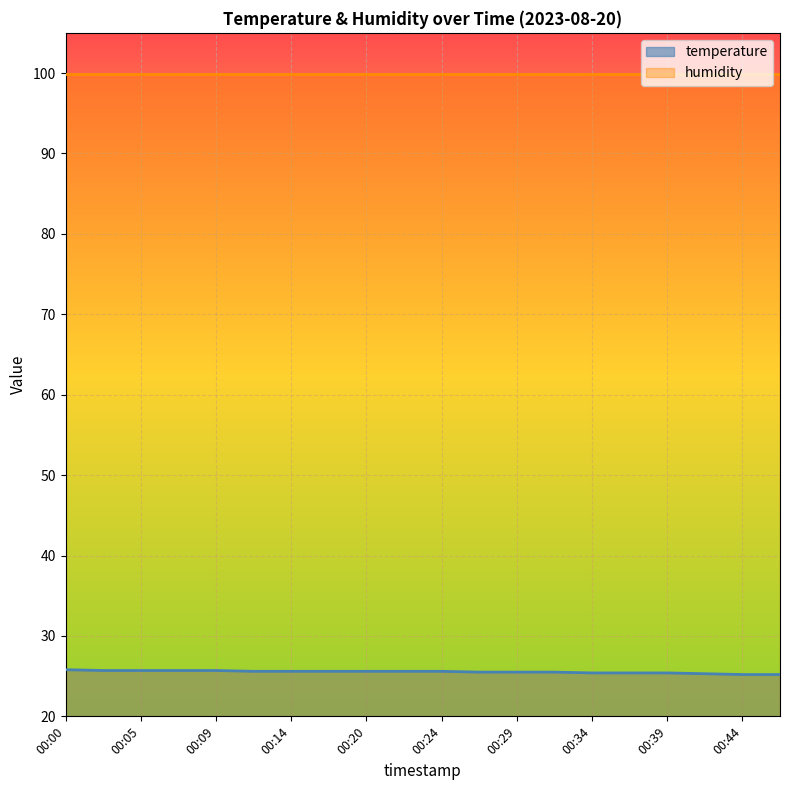

At which category does the chart reach its minimum across all series?

00:44